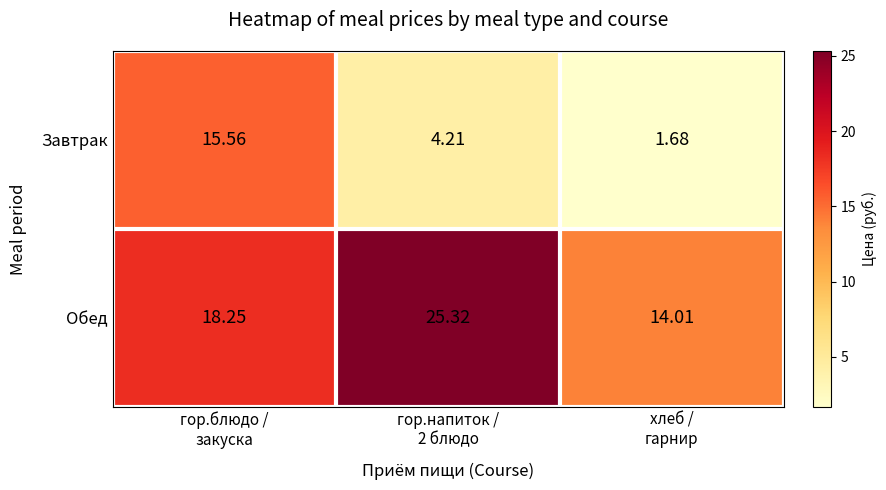

What is the spread (max minus min) of values at гор.блюдо /
закуска?

2.7